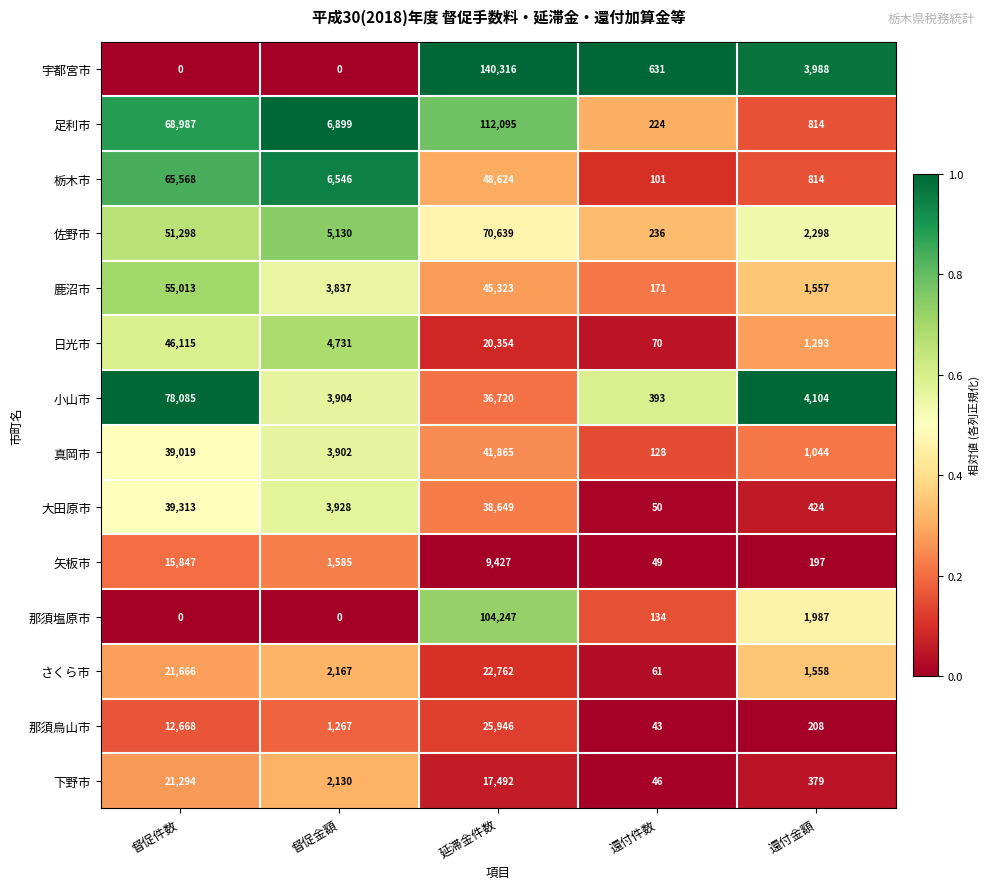

At 延滞金件数, list the series in order from largest to smallest.

宇都宮市, 足利市, 那須塩原市, 佐野市, 栃木市, 鹿沼市, 真岡市, 大田原市, 小山市, 那須烏山市, さくら市, 日光市, 下野市, 矢板市